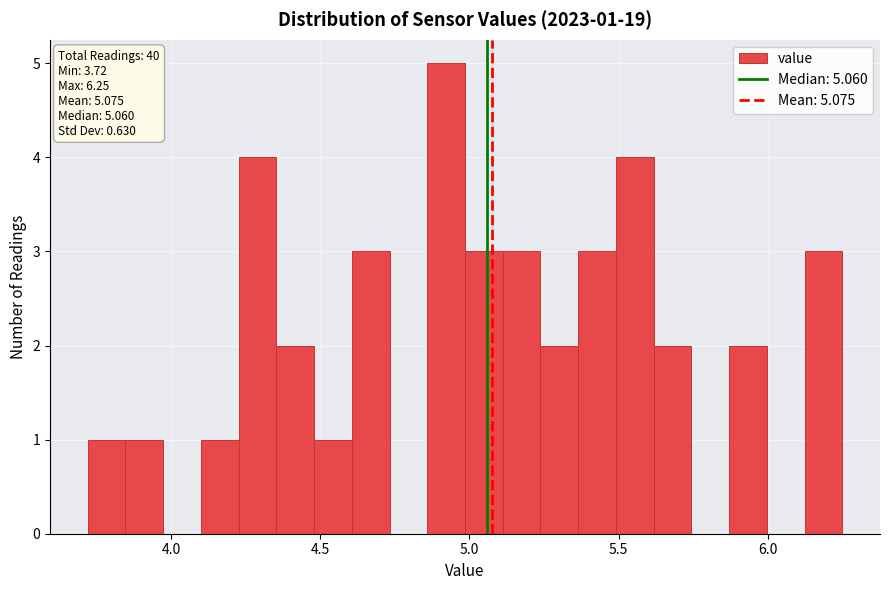

Read against the x-axis, roughly where is the centre of the tallest bar?

4.90